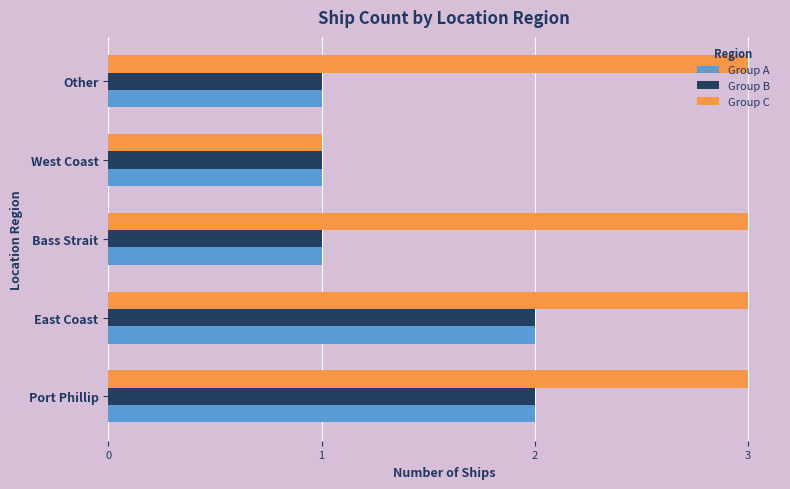

What is the average value of the Group C series?

3